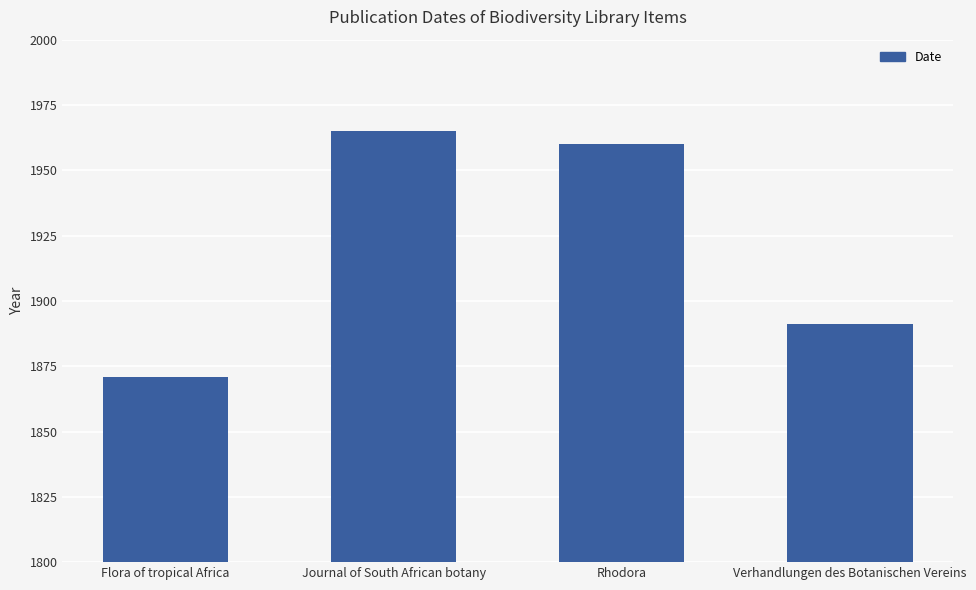

What value does the data have at Journal of South African botany, to the nearest 5?

1965